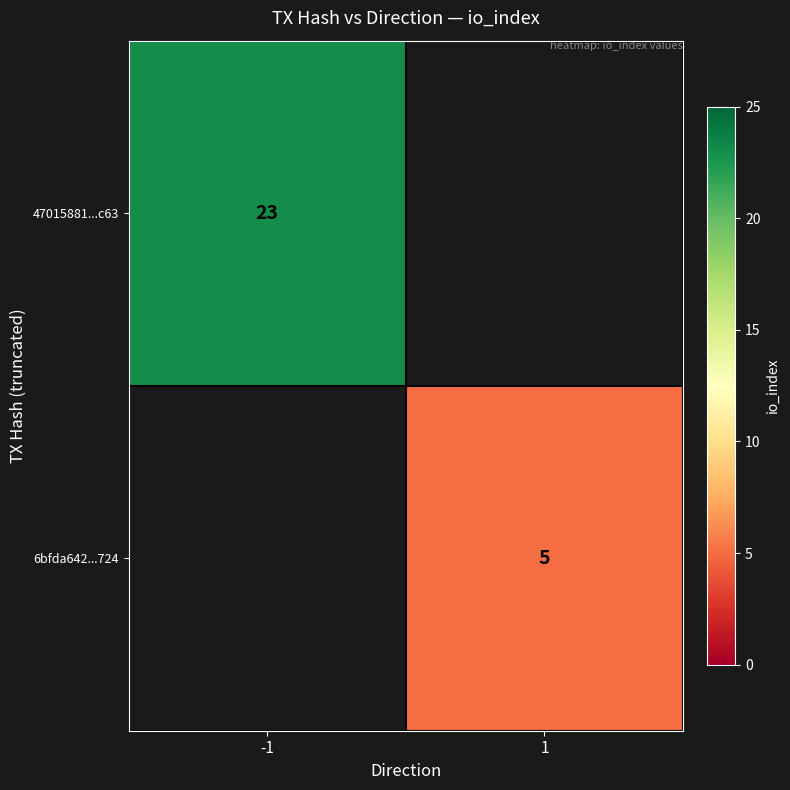

Count the number of categories in the chart.

2